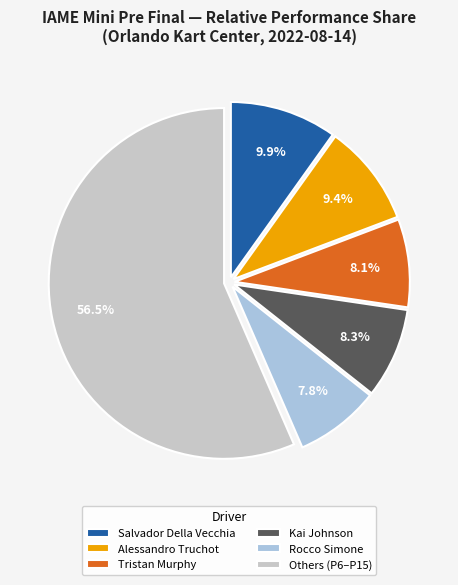

What is the ratio of the value at Tristan Murphy to the value at Kai Johnson?

1.0